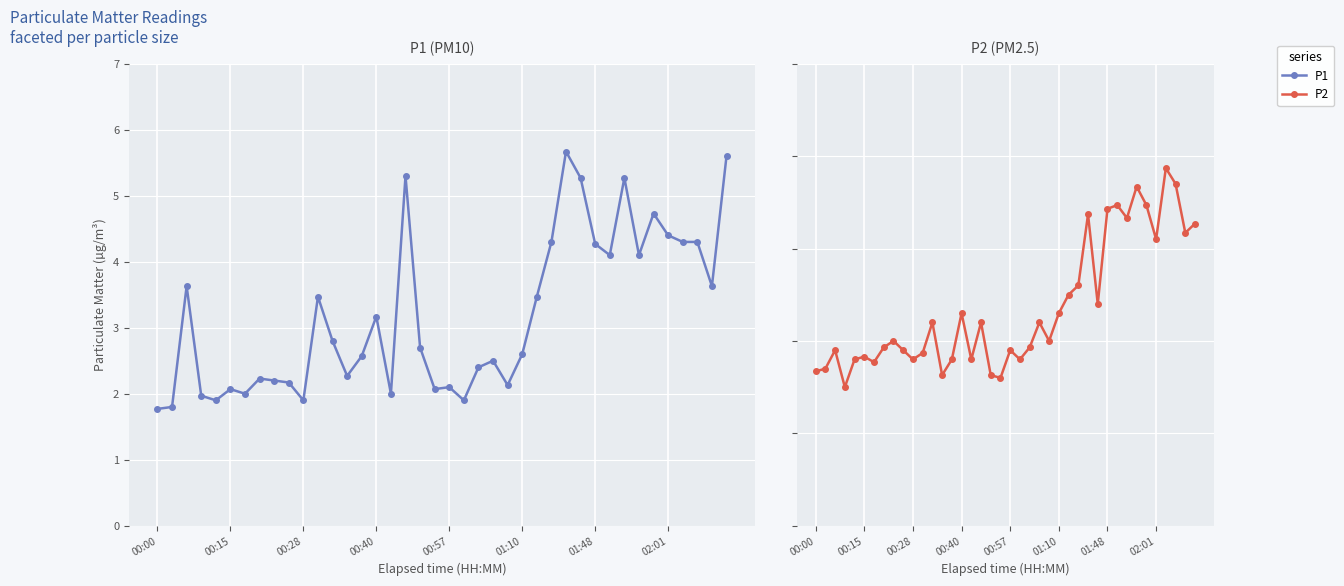

Which series has the largest range (max minus min)?

P1